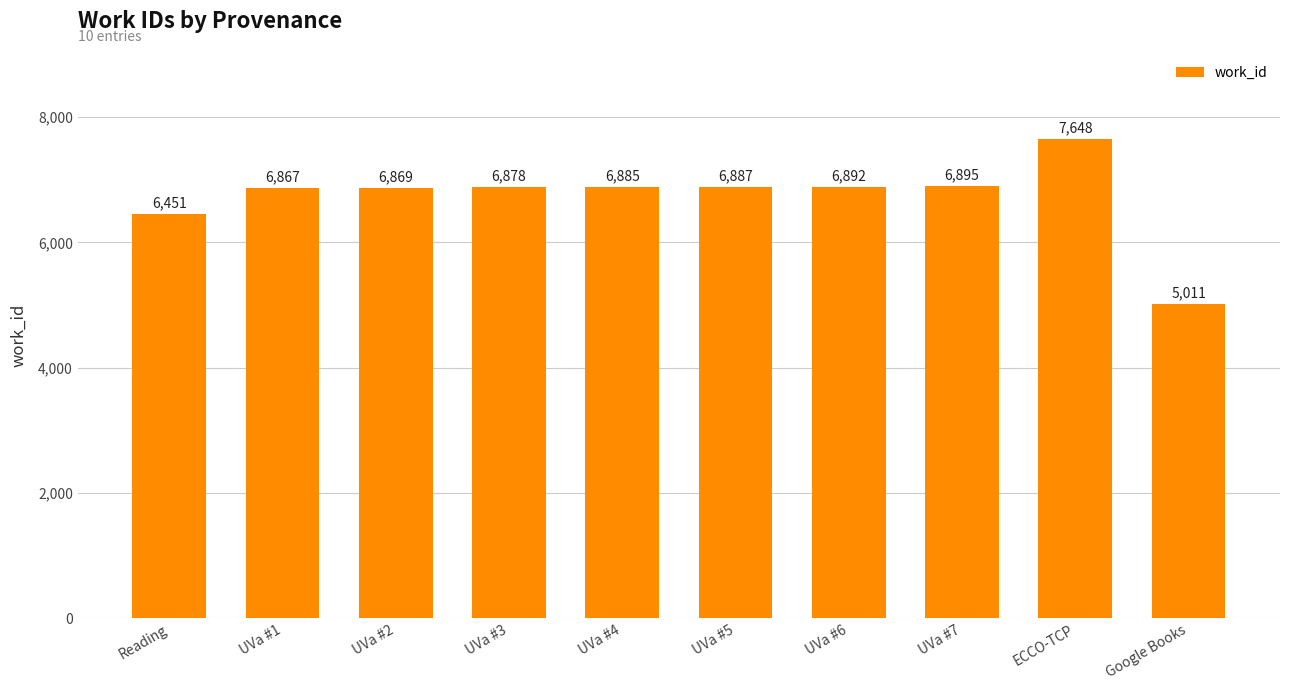

What is the value of the 7th bar from the left?

6892